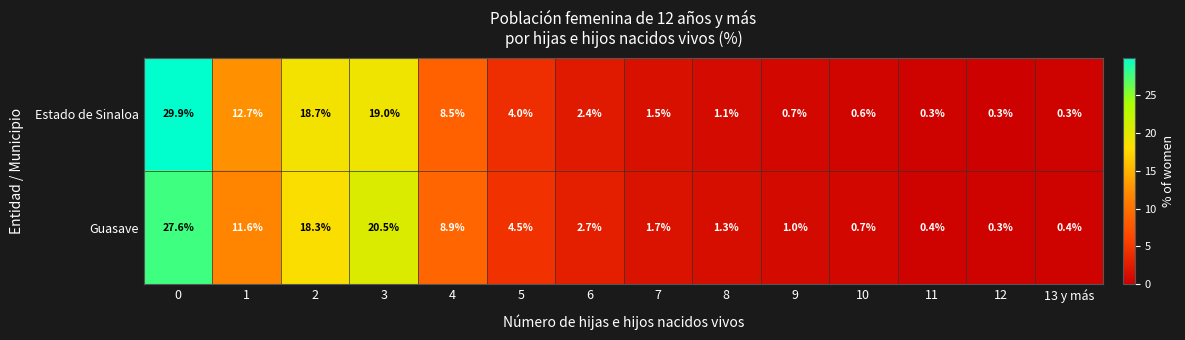

At how many categories does at least one series exceed 17?

3